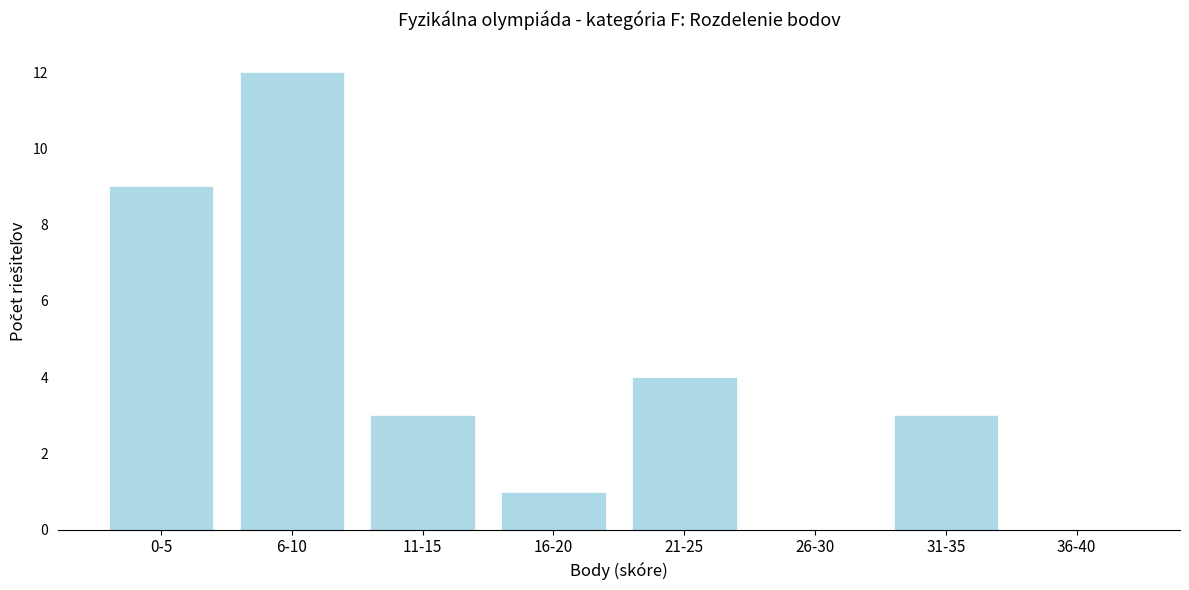

Reading left to right, extract all data points from this chart.

0-5=9	6-10=12	11-15=3	16-20=1	21-25=4	26-30=0	31-35=3	36-40=0